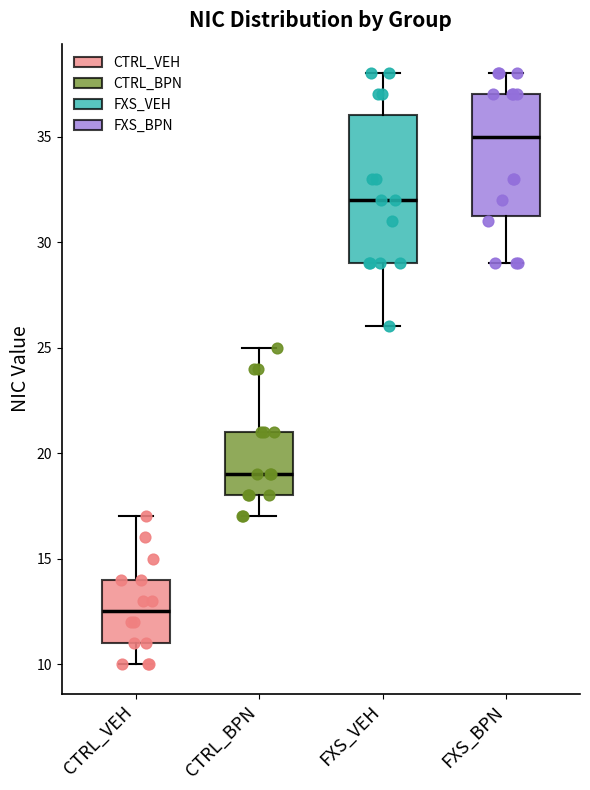

Reading left to right, transcribe this box plot: for each box, give where its median line is, the range the box spans, and where its two whiskers end, as read against the y-axis. The values are not printed on the chart, so give them approximately, as read against the axis.

CTRL_VEH: median 12.5, box 11.0 to 14.0, whiskers 10.0 to 17.0
CTRL_BPN: median 19.0, box 18.0 to 21.0, whiskers 17.0 to 25.0
FXS_VEH: median 32.0, box 29.0 to 36.0, whiskers 26.0 to 38.0
FXS_BPN: median 35.0, box 31.5 to 37.0, whiskers 29.0 to 38.0